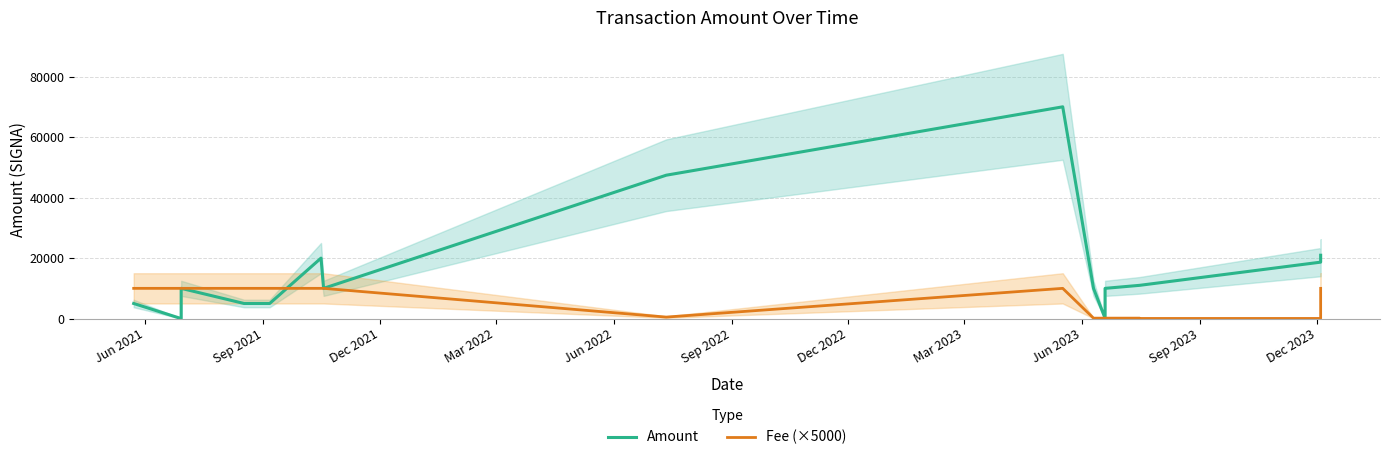

Which series has the largest total across all categories?

Amount